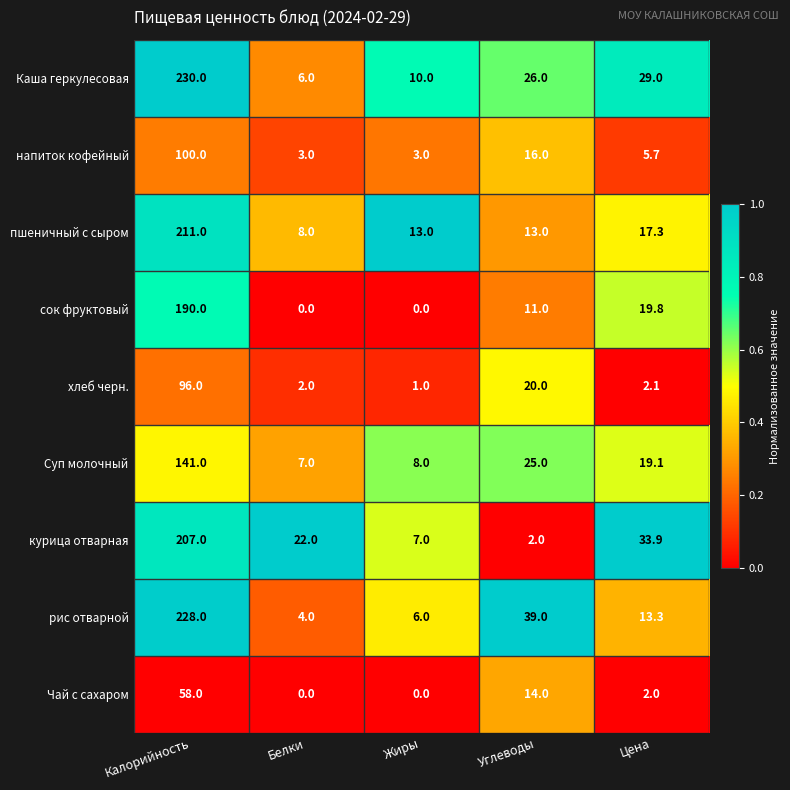

Which series has the largest total across all categories?

Каша геркулесовая